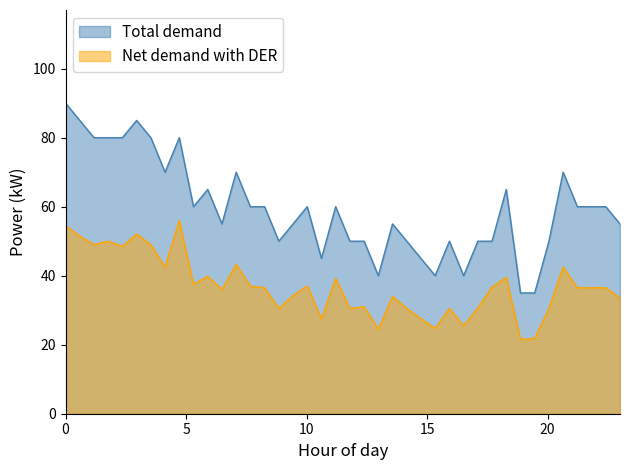

What is the greatest value displayed?

90.0